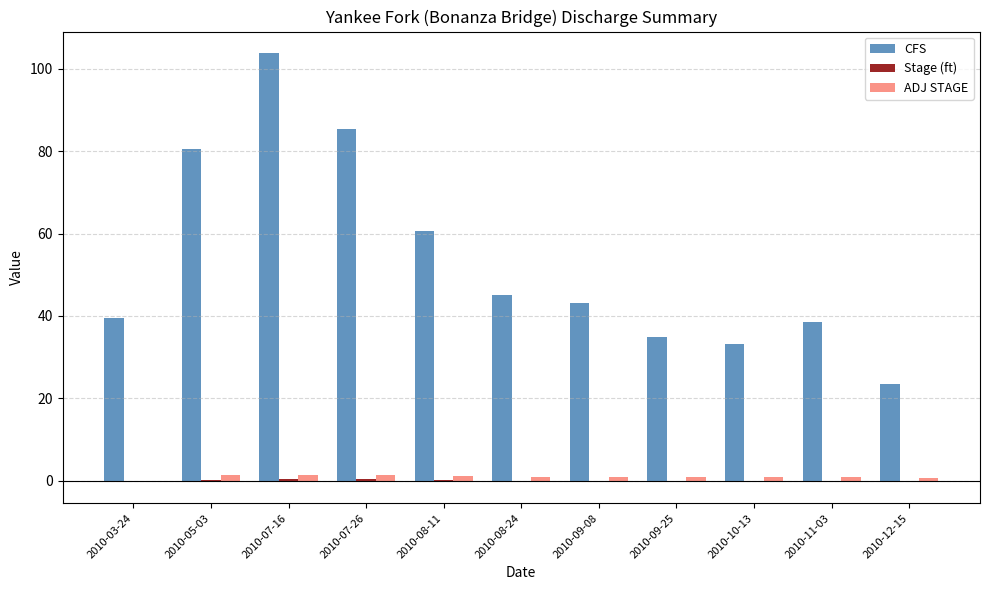

What is the maximum value shown in the chart?

103.9